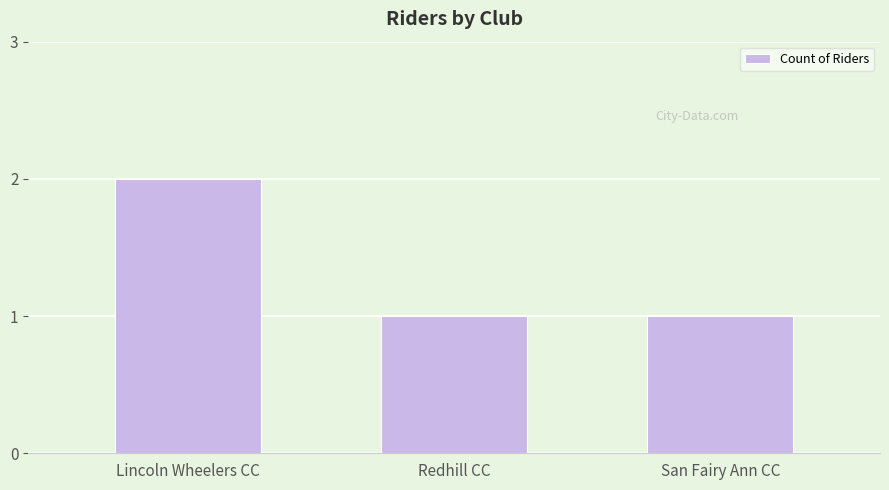

At which category does the chart reach its peak across all series?

Lincoln Wheelers CC